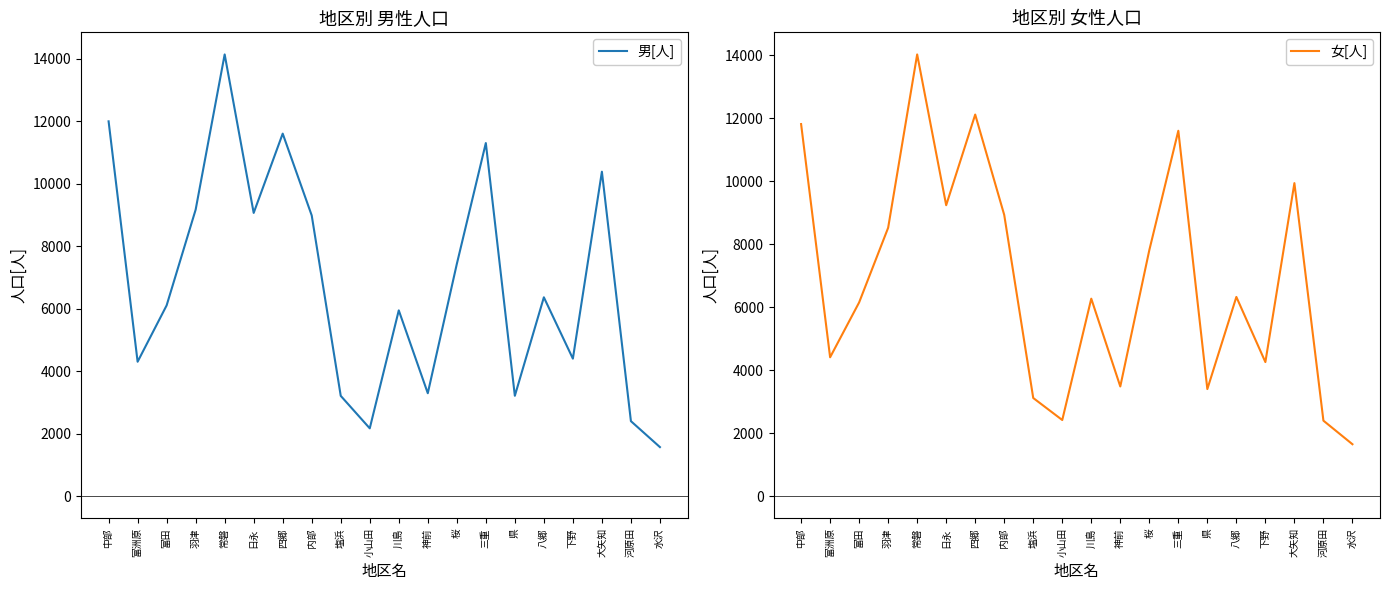

How many distinct data groups are displayed?

2